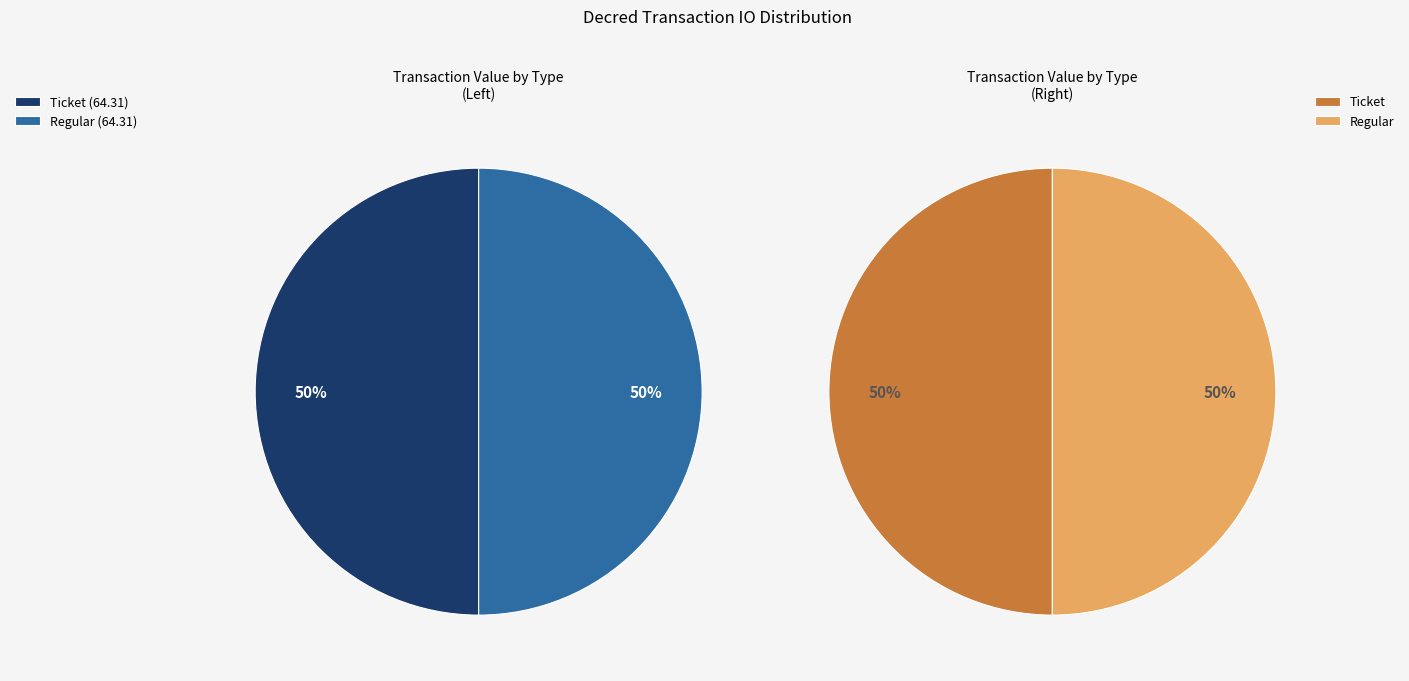

Combined, what portion of the pie is Ticket (io_index=0) and Regular (io_index=34)?

100.0%